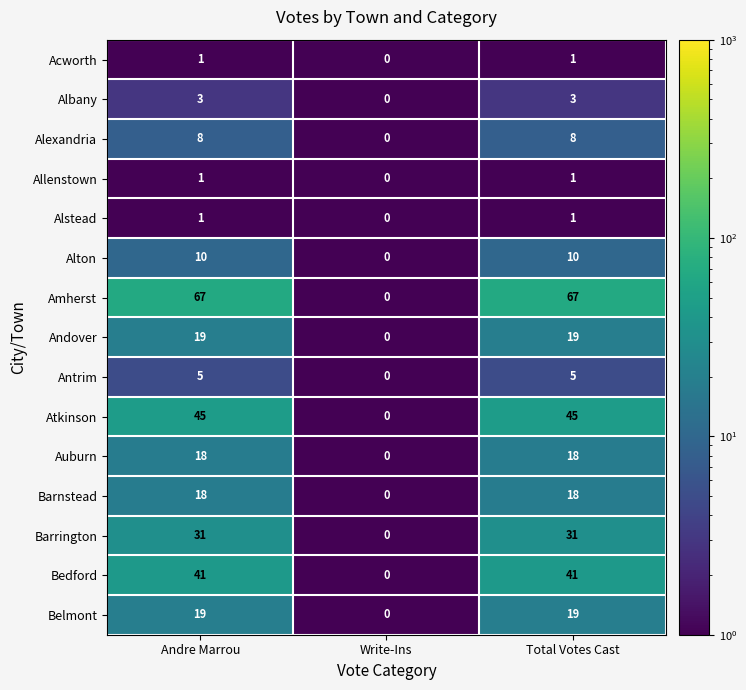

Which series has the largest range (max minus min)?

Amherst